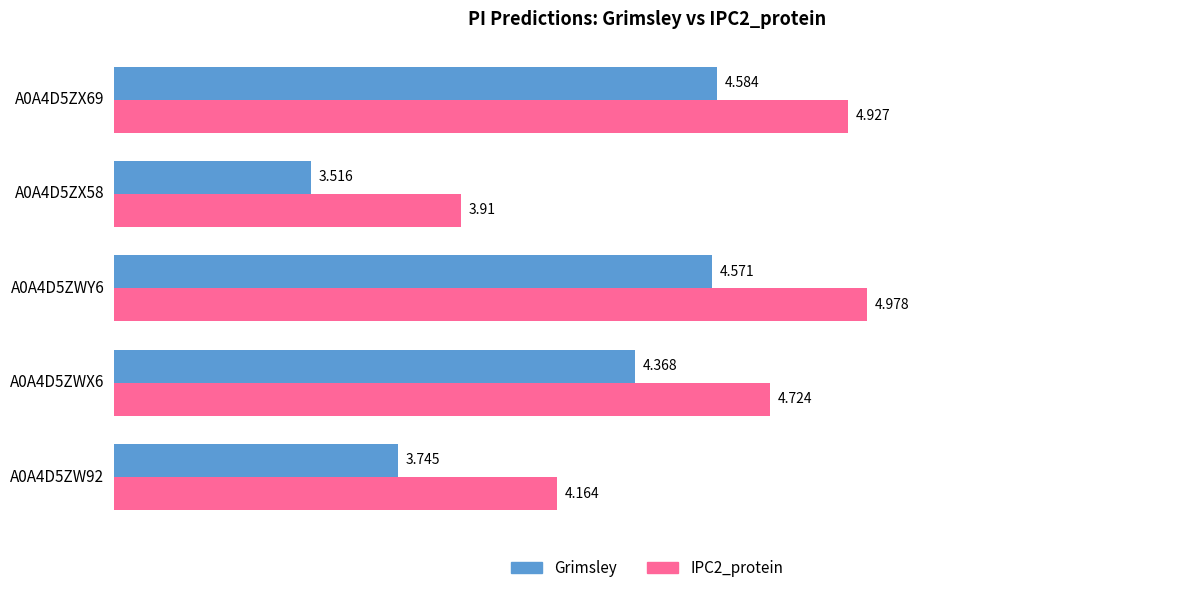

Between A0A4D5ZWX6 and A0A4D5ZX69, which series saw the biggest shift?

Grimsley